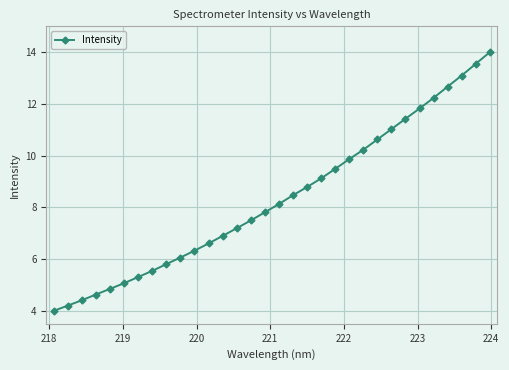

How many values are below 8?

16